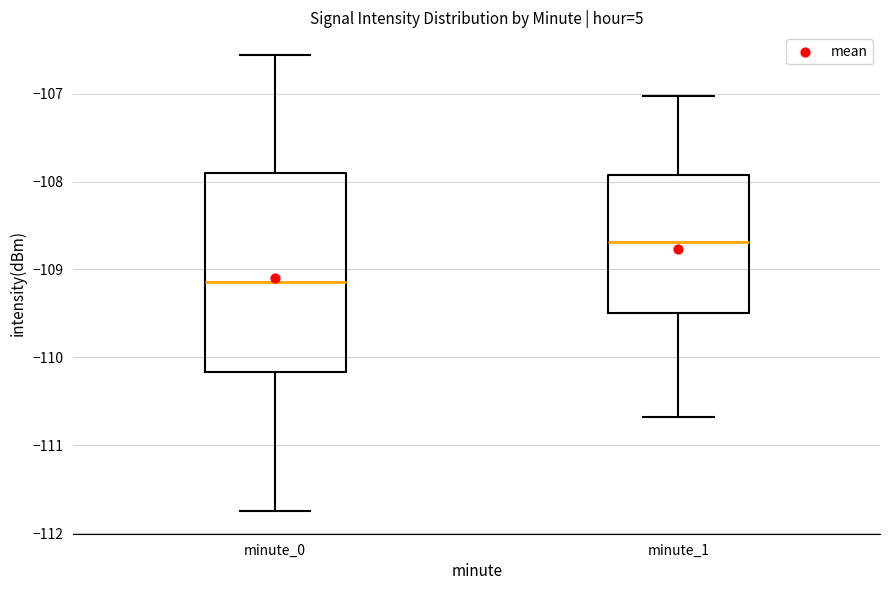

Where does the median line of the box for minute_1 sit on the y-axis? The values are not printed on the chart, so give them approximately, as read against the axis.

-108.7